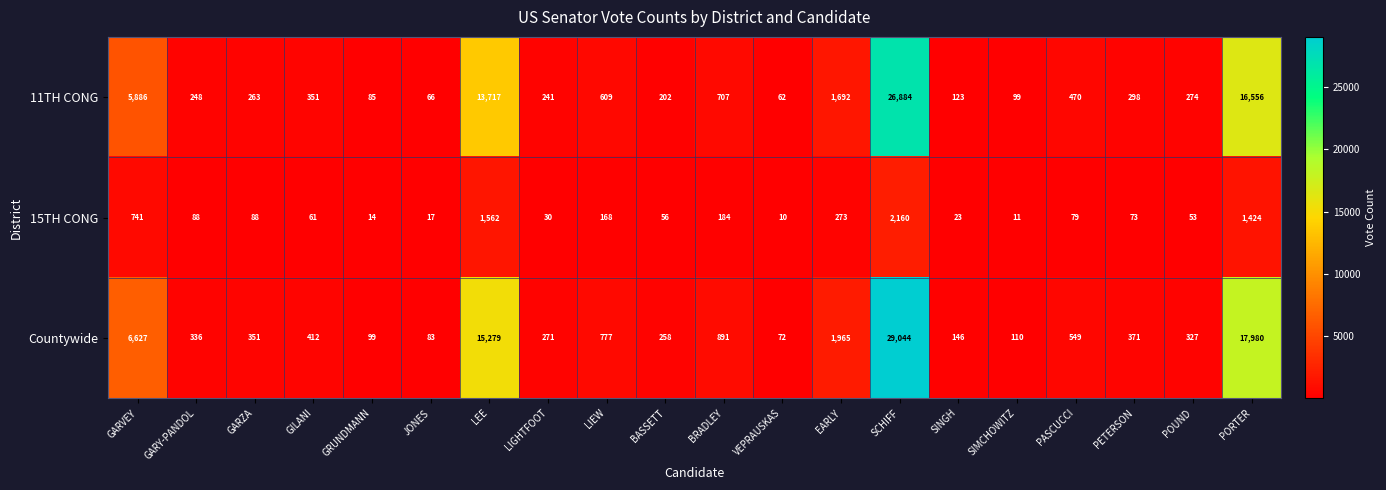

What is the difference between the 11TH CONG values at BRADLEY and BASSETT?

505